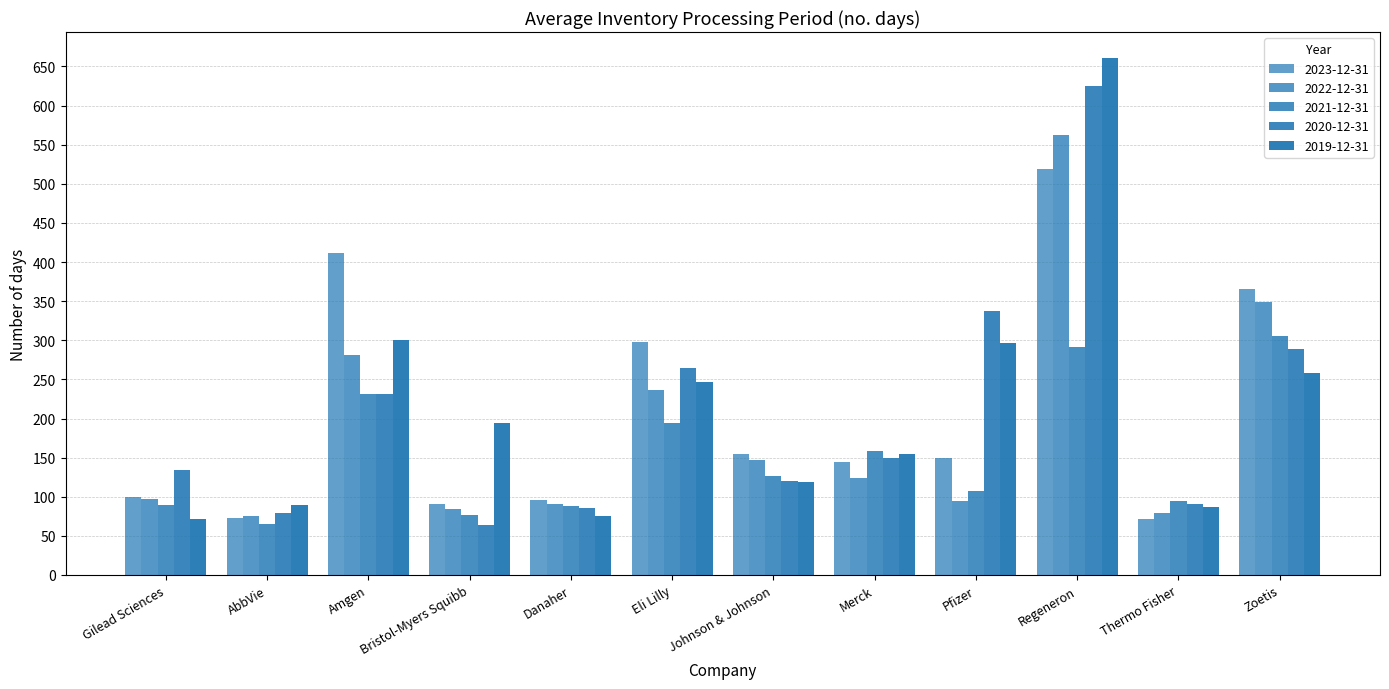

What position from the right is Danaher?

8